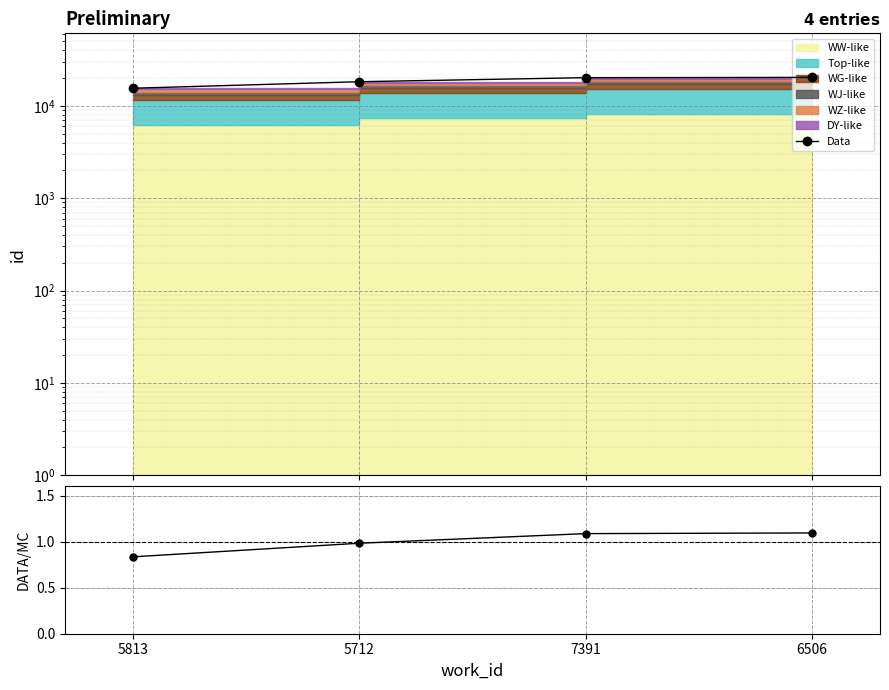

Where does the Data/Fit series first go above 1?

7391